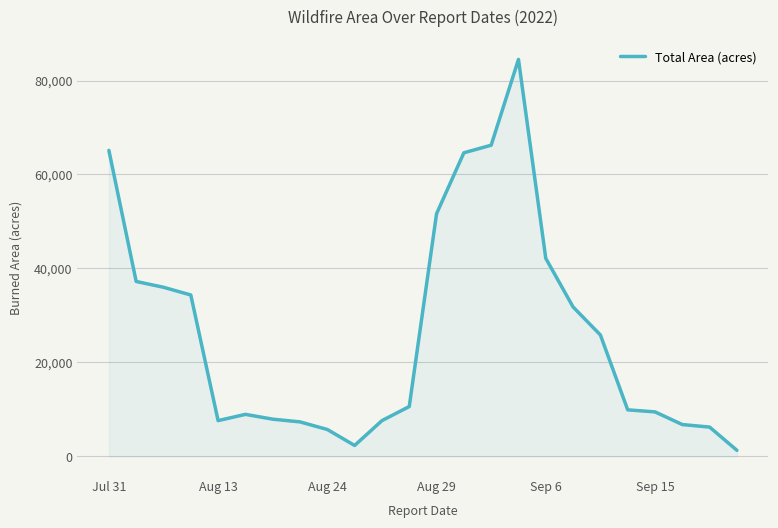

What is the greatest value displayed?

84498.5